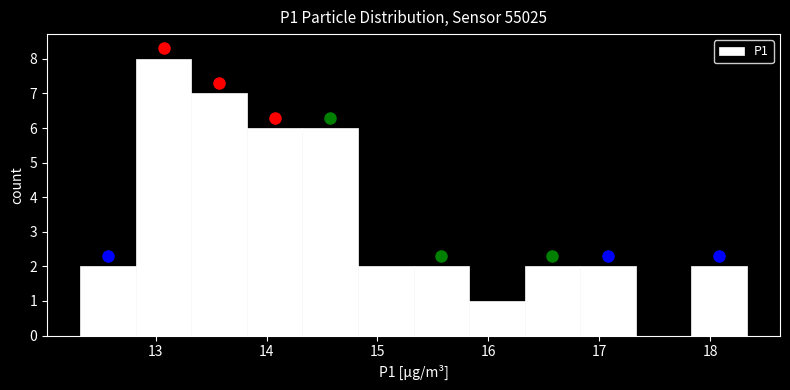

How tall is the bar that spans 15.3 to 15.8 on the x-axis? Neither the bar edges nor the heights are printed on the chart, so give them approximately, as read against the axes.

2